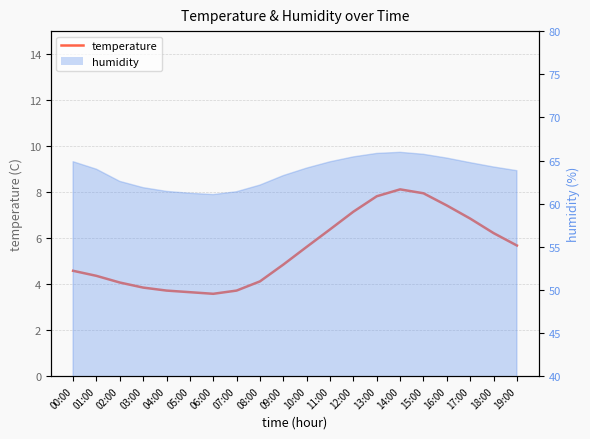

What position from the left is 08:00?

9